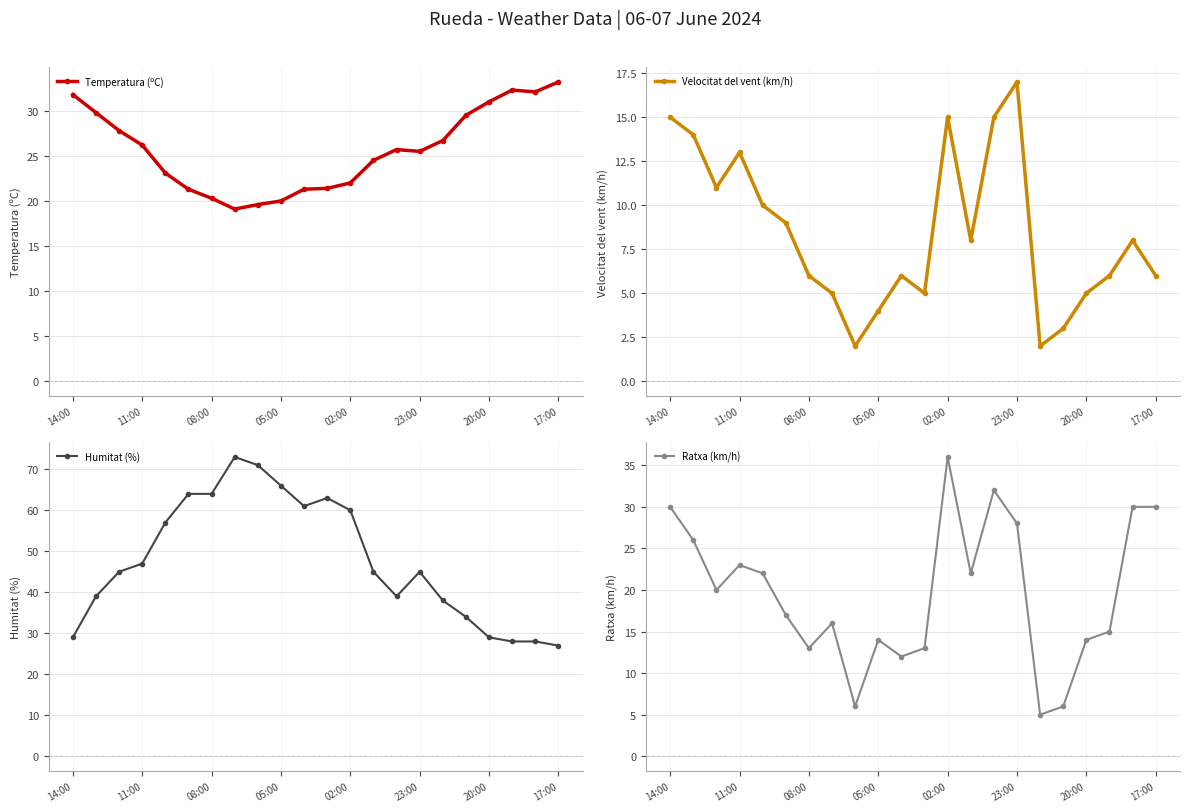

After their last crossing, which series has the higher values: Humitat (%) or Temperatura (ºC)?

Temperatura (ºC)